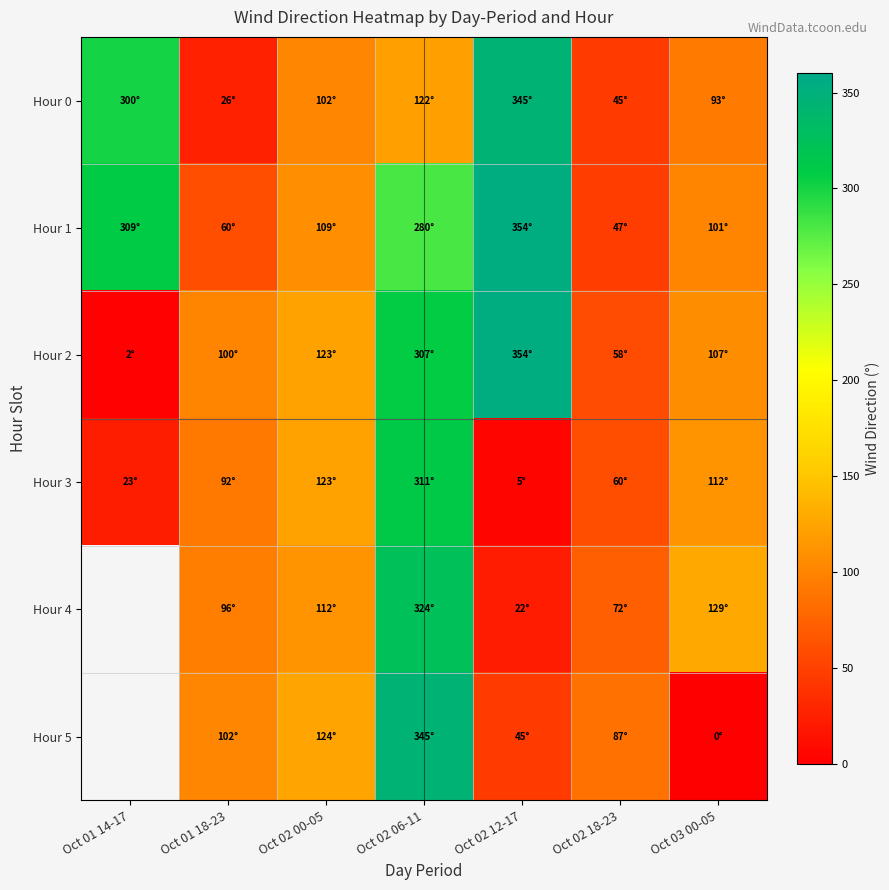

Which series has the largest total across all categories?

Hour 1